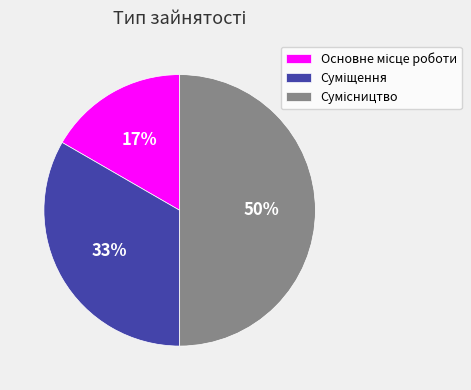

To the nearest percent, what is the average slice percentage?

33%